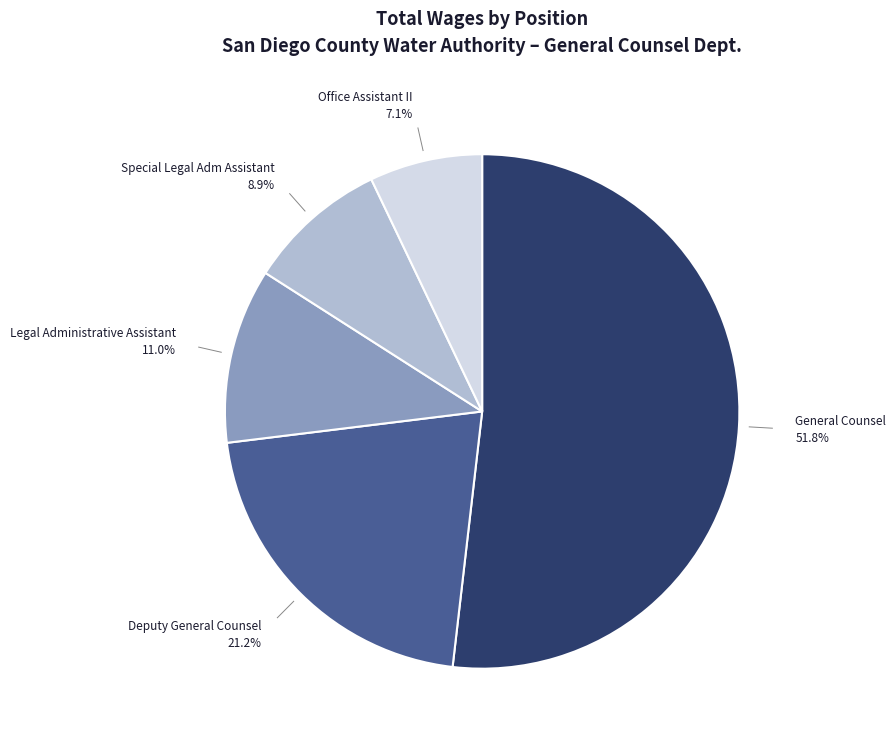

True or false: Legal Administrative Assistant accounts for 21% of the total.

False